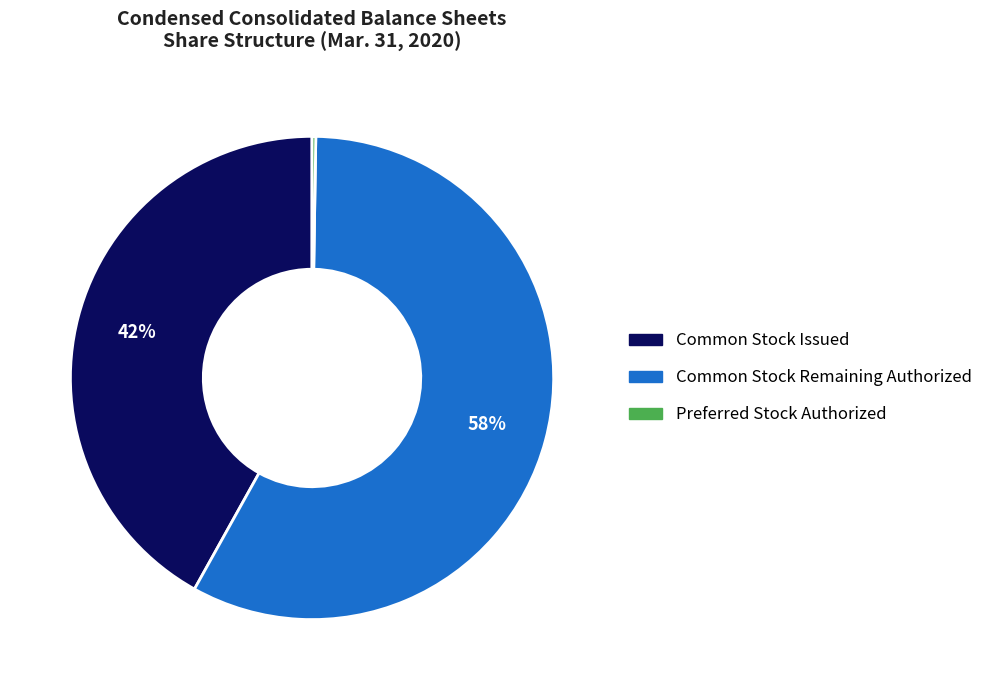

Between Common Stock Remaining Authorized and Common Stock Issued, which is larger?

Common Stock Remaining Authorized